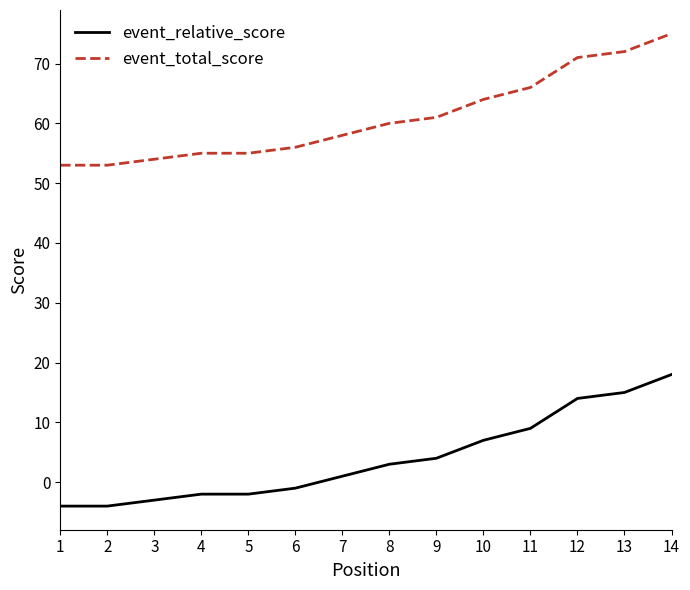

Reading left to right, extract all data points from this chart.

event_relative_score: 1=-4	2=-4	3=-3	4=-2	5=-2	6=-1	7=1	8=3	9=4	10=7	11=9	12=14	13=15	14=18
event_total_score: 1=53	2=53	3=54	4=55	5=55	6=56	7=58	8=60	9=61	10=64	11=66	12=71	13=72	14=75